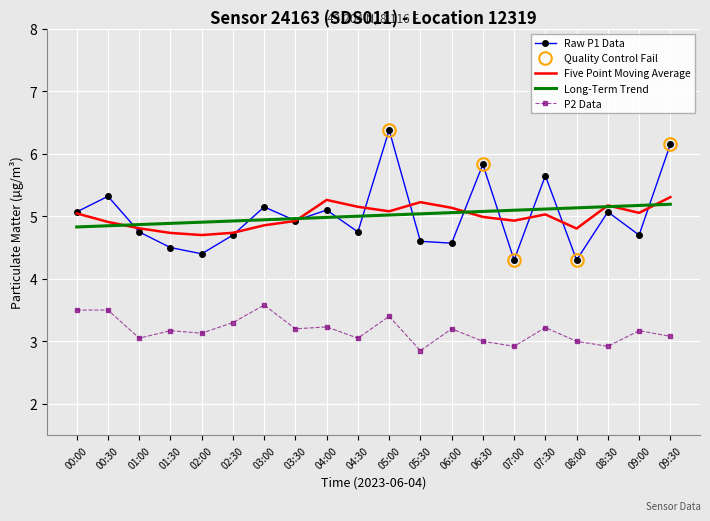

At which category is the sum across all series the highest?

05:00